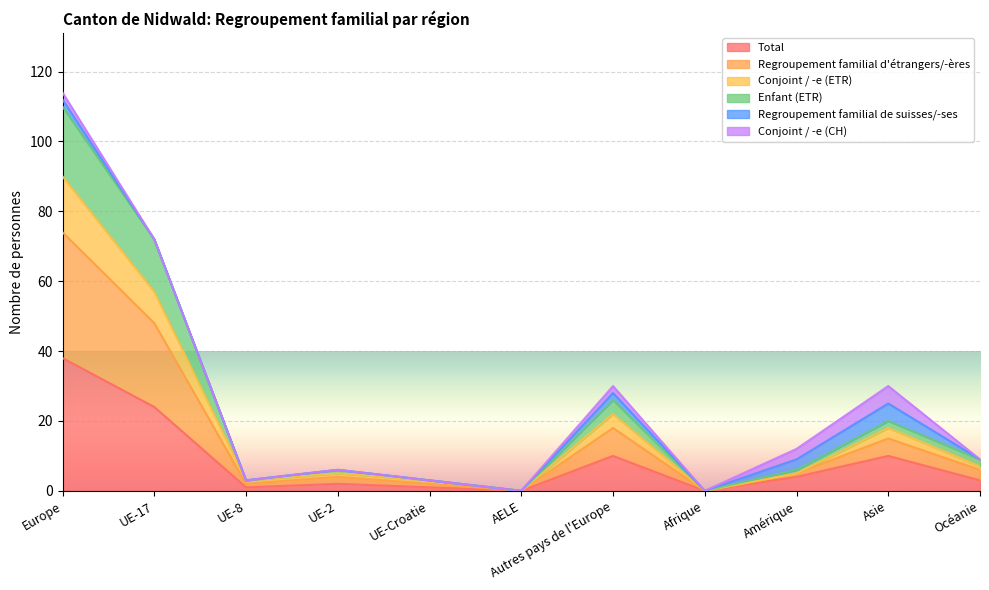

Which series has the largest total across all categories?

Total